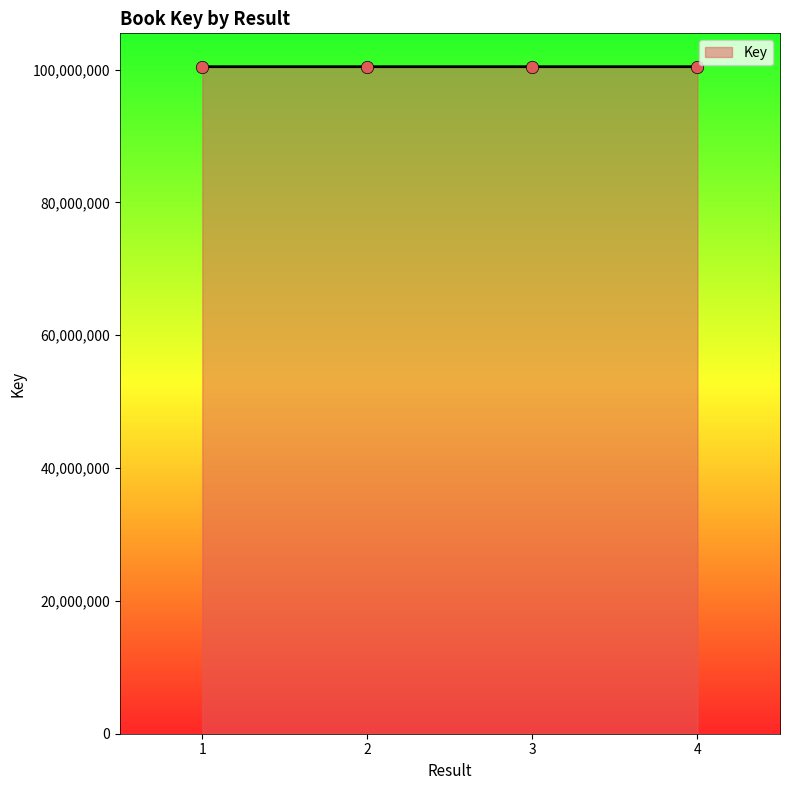

Approximately how many times larger is the value at 3 compared to 2?

1.0